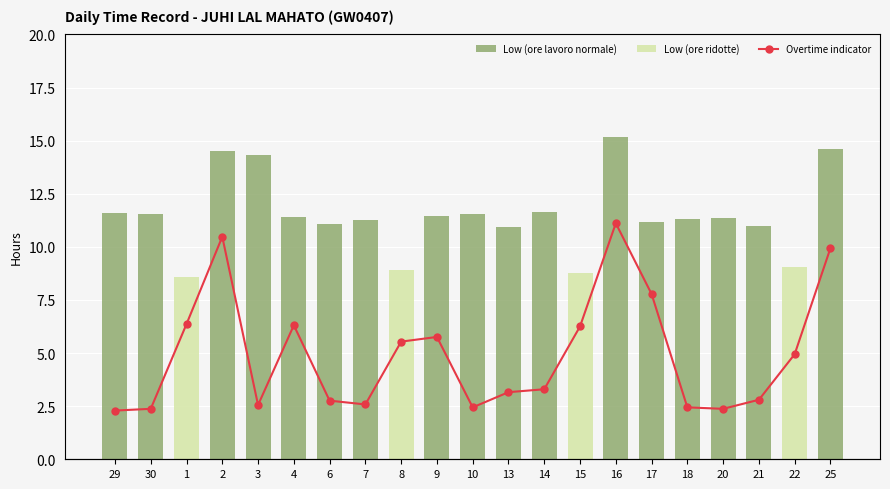

What position from the left is 29?

1